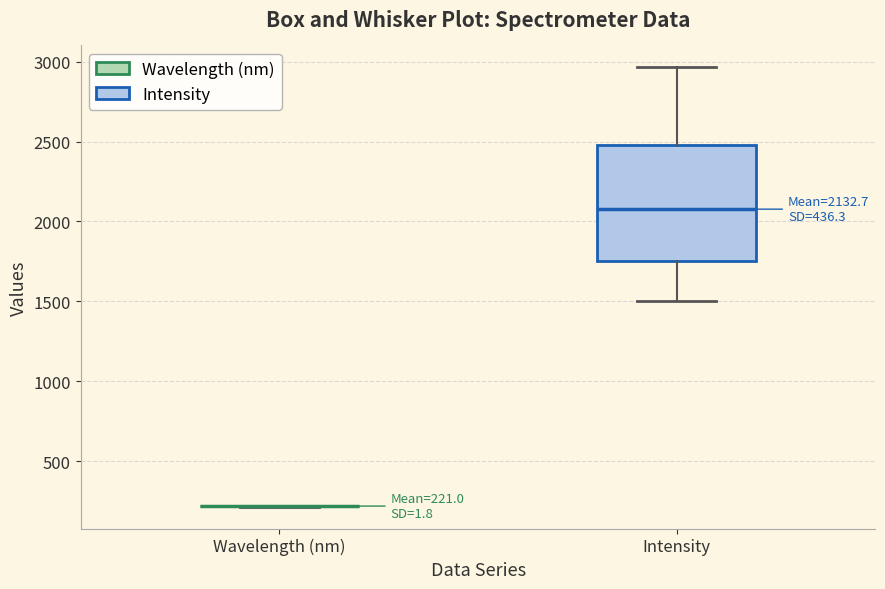

Comparing the boxes themselves (not the whiskers), which one is the tallest?

Intensity